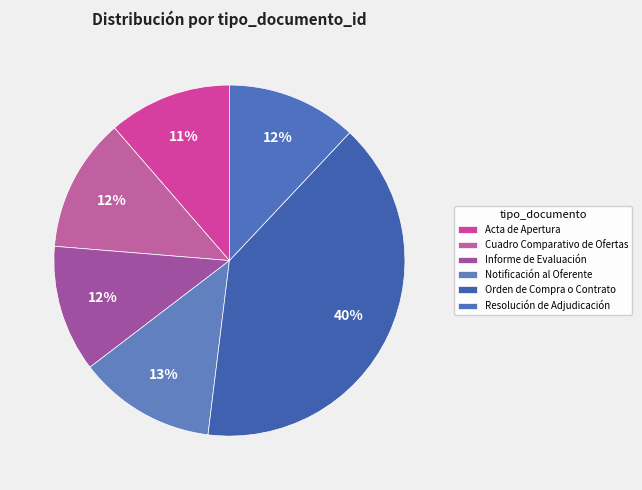

Approximately how many times larger is the value at Cuadro Comparativo de Ofertas compared to Informe de Evaluación?

1.1